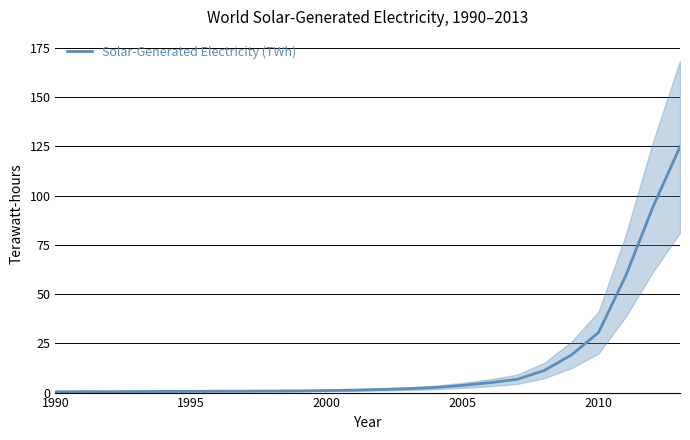

What is the value of the 12th point from the left?

1.3